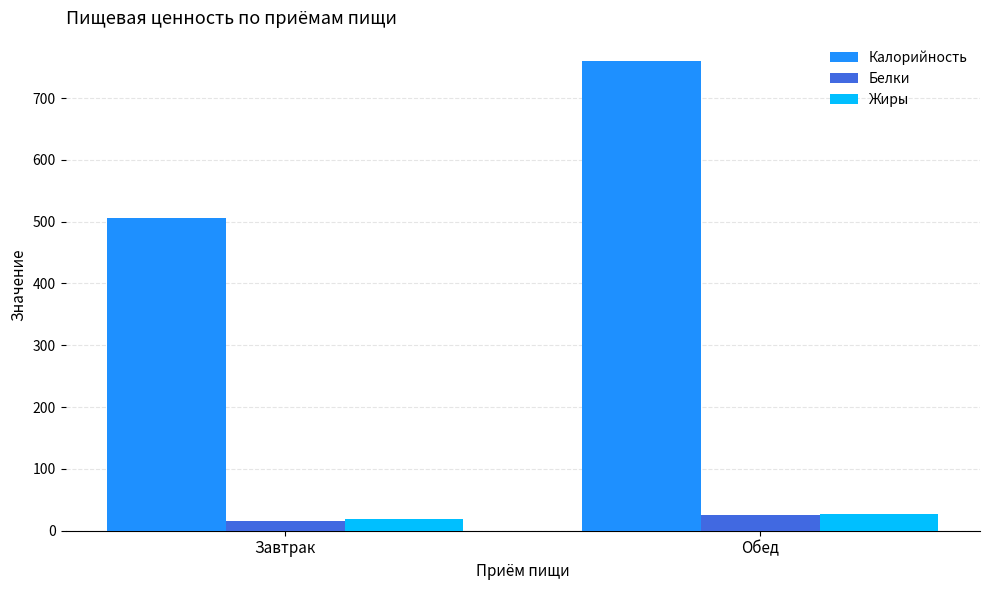

Which series has the widest spread of values?

Калорийность